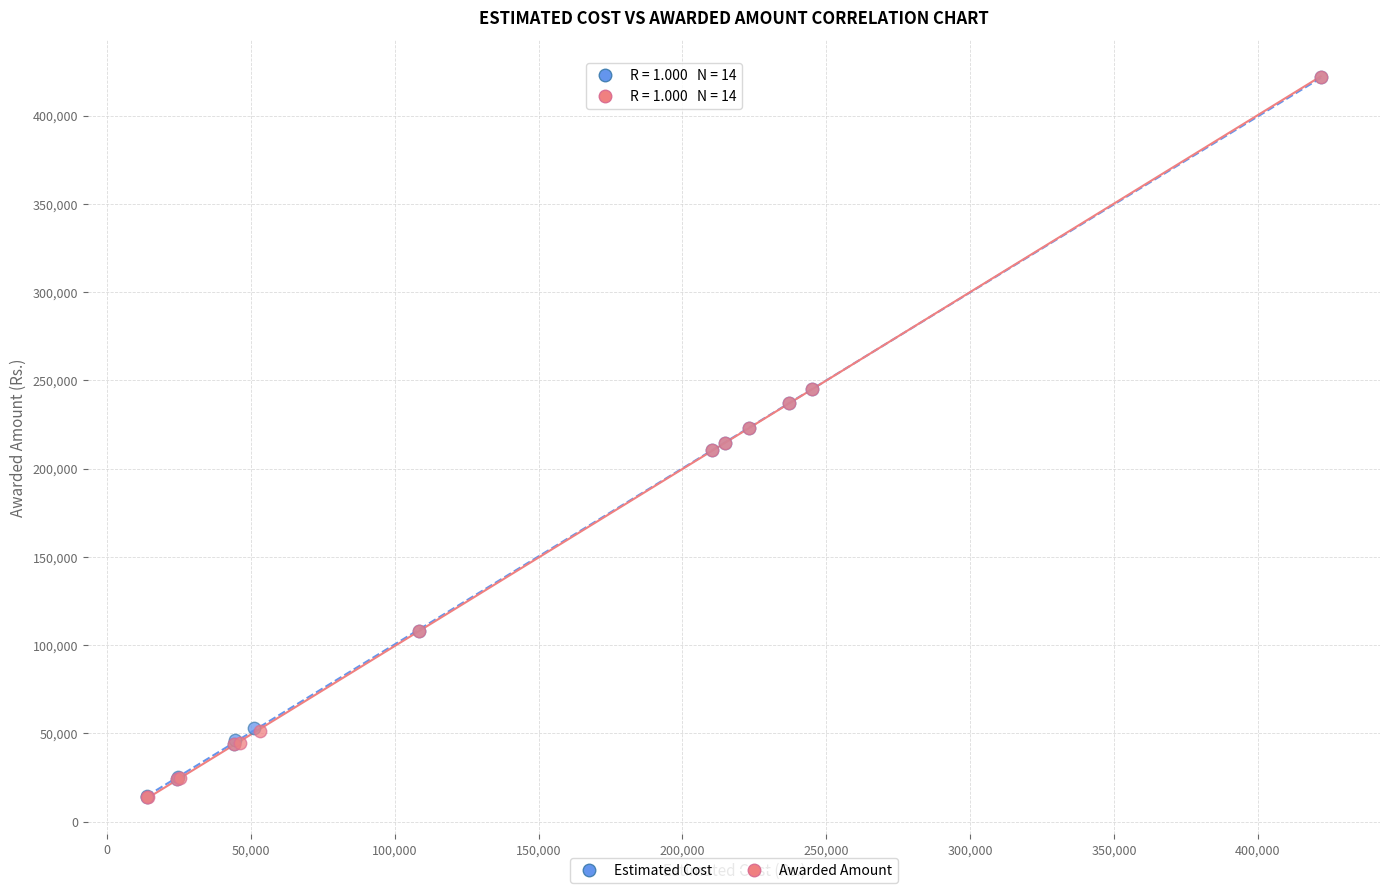

Which series has the widest spread of Y values?

Awarded Amount